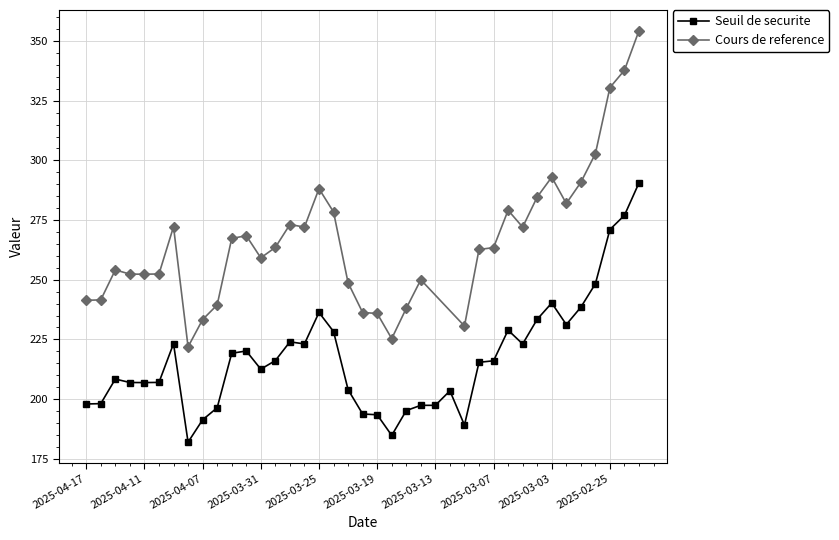

Is it true that the value at 2025-04-15 is 208.4?

True